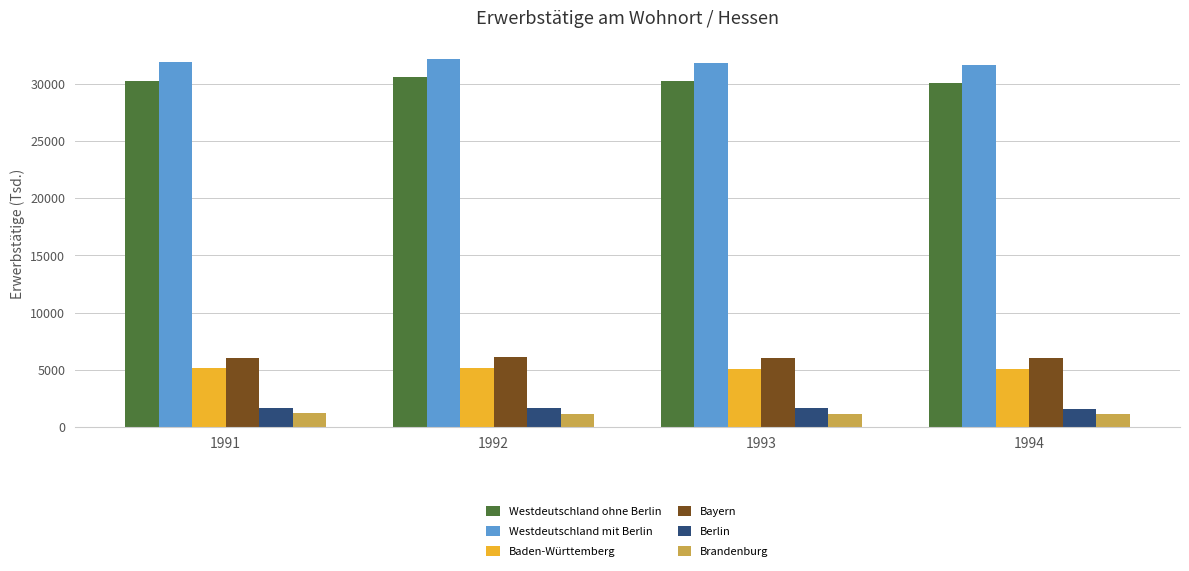

Is it true that Baden-Württemberg equals 5027.9 at 1994?

True